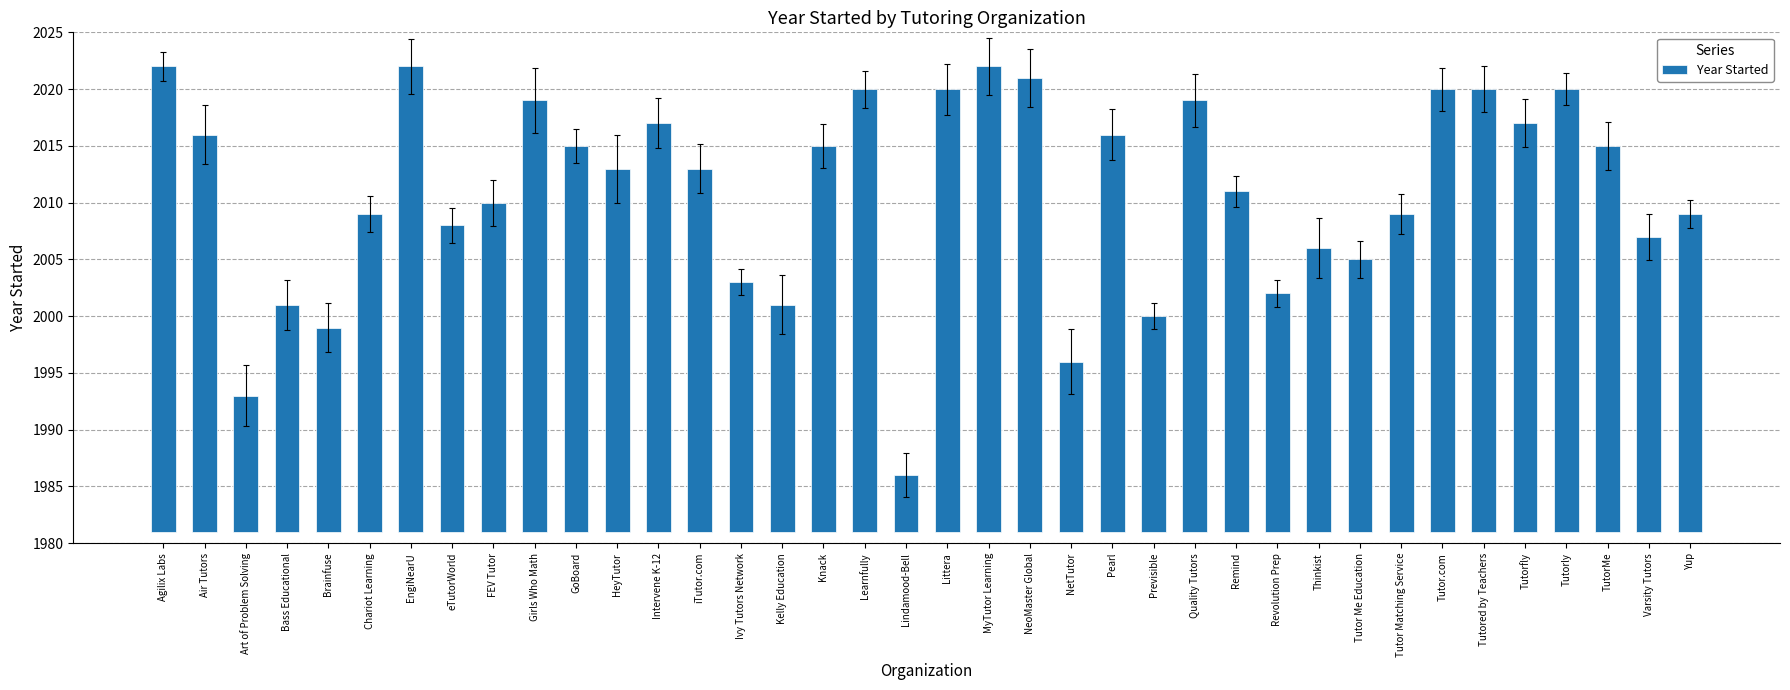

List the labels in order of value, largest first.

Agilix Labs, EngiNearU, MyTutor Learning, NeoMaster Global, Learnfully, Littera, Tutor.com, Tutored by Teachers, Tutorly, Girls Who Math, Quality Tutors, Intervene K-12, Tutorfly, Air Tutors, Pearl, GoBoard, Knack, TutorMe, HeyTutor, iTutor.com, Remind, FEV Tutor, Chariot Learning, Tutor Matching Service, Yup, eTutorWorld, Varsity Tutors, Thinkist, Tutor Me Education, Ivy Tutors Network, Revolution Prep, Bass Educational, Kelly Education, Previsible, Brainfuse, NetTutor, Art of Problem Solving, Lindamood-Bell